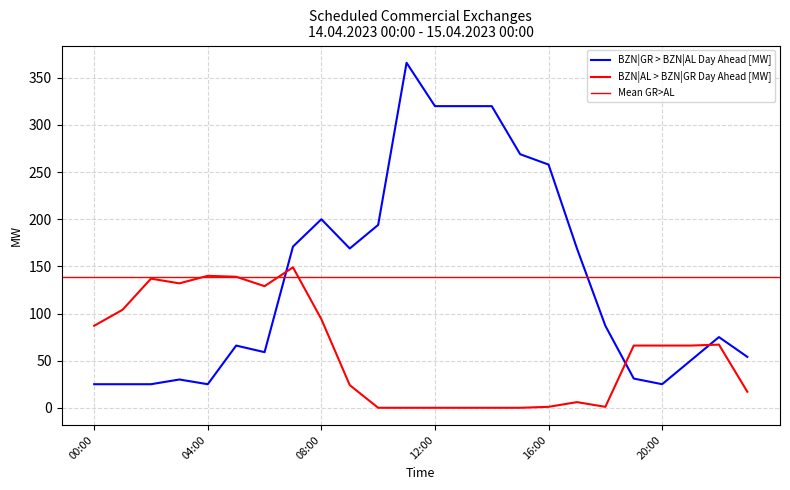

How many data points in BZN|GR > BZN|AL Day Ahead [MW] are less than 87?

12